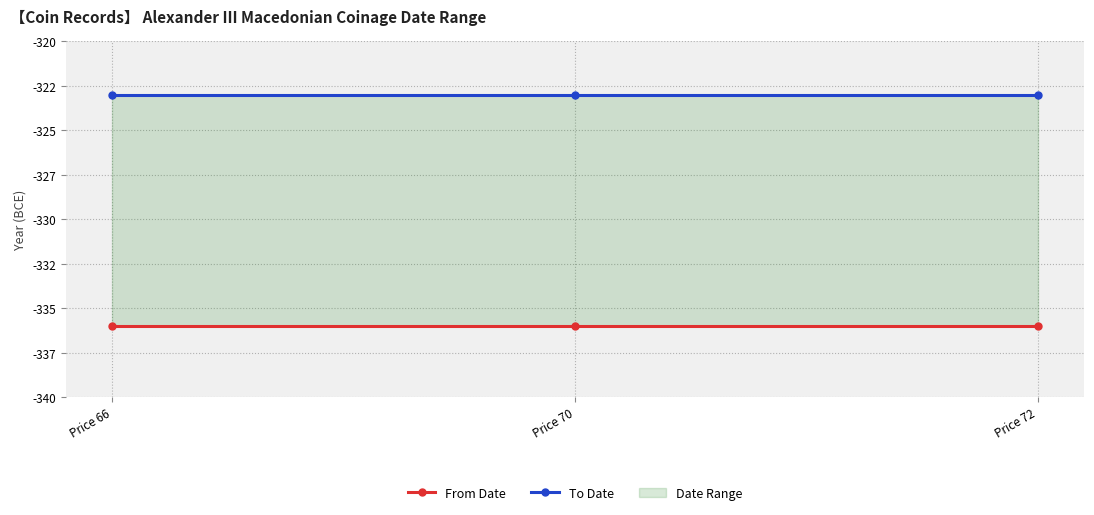

At which label does From Date reach its minimum?

Price 66